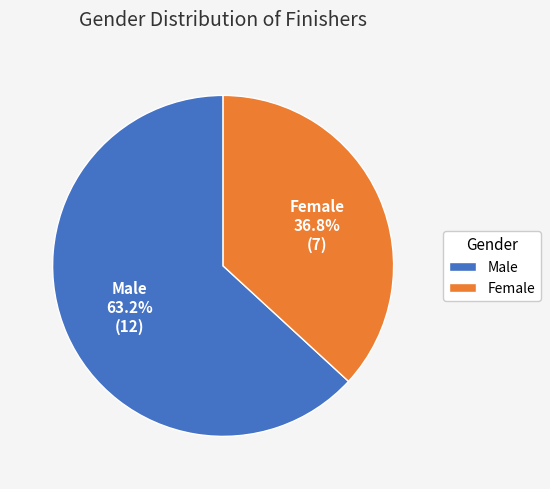

Rank the categories by value from lowest to highest.

Female, Male